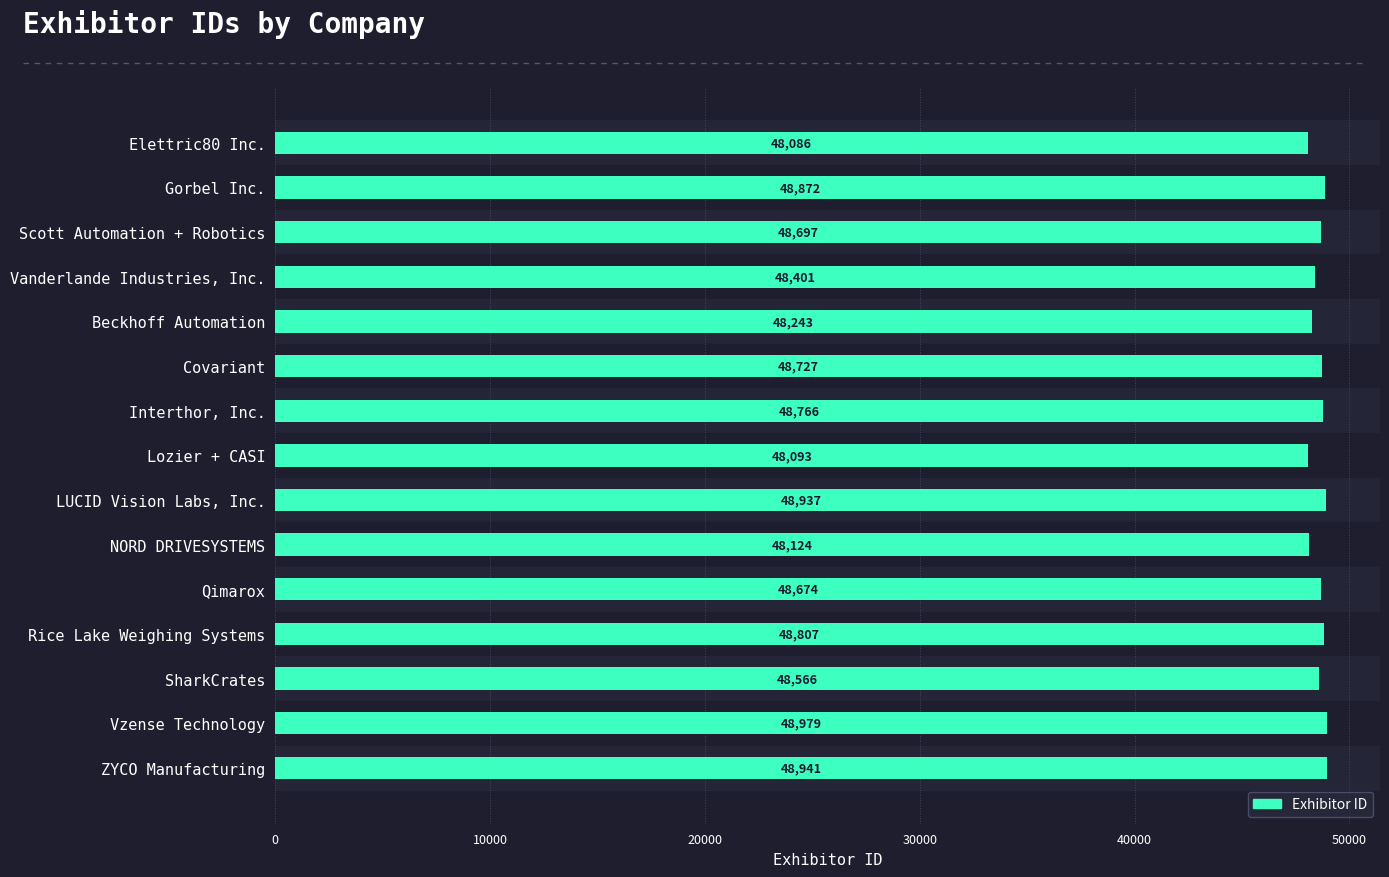

At which label is the value closest to 48532?

SharkCrates